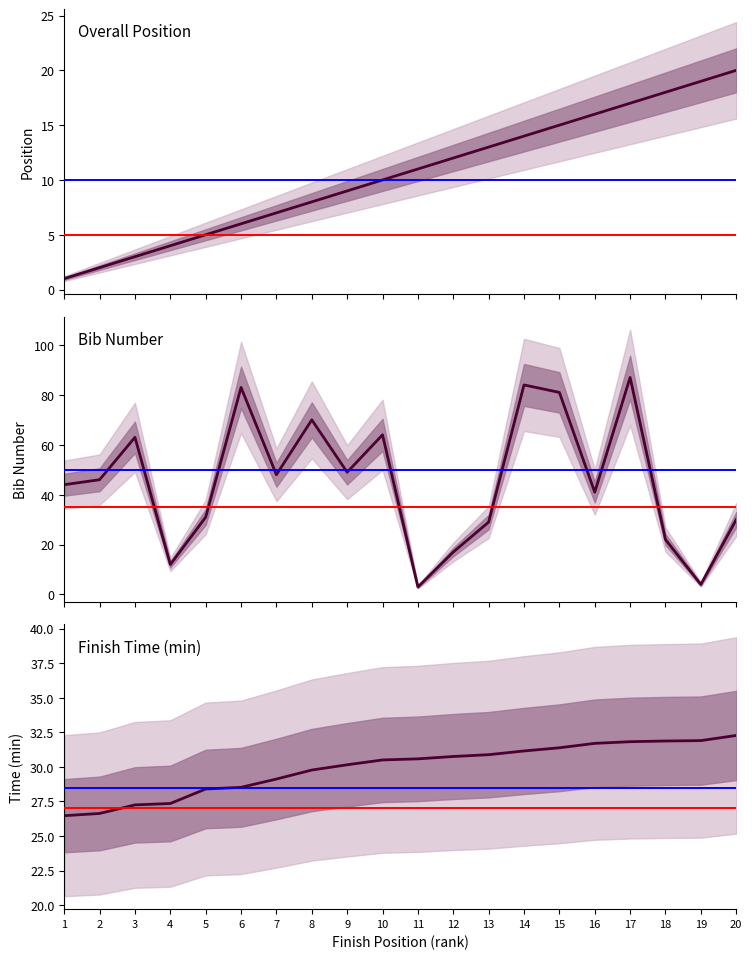

The chart shows a value of 31.8 at 17. True or false?

True